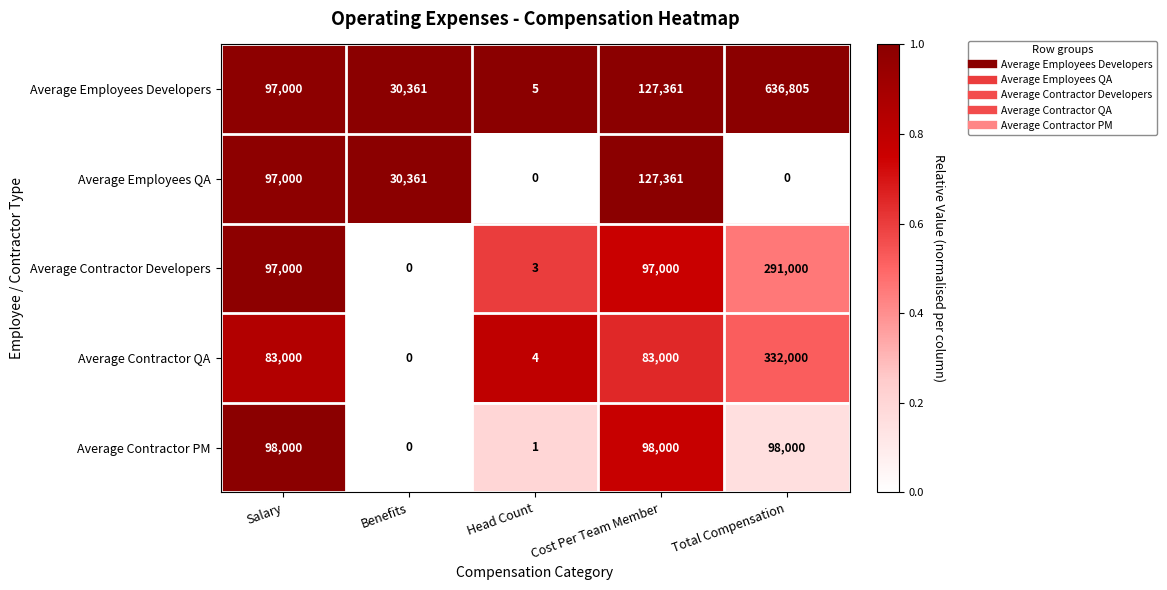

Which label corresponds to the largest value in the chart?

Total Compensation